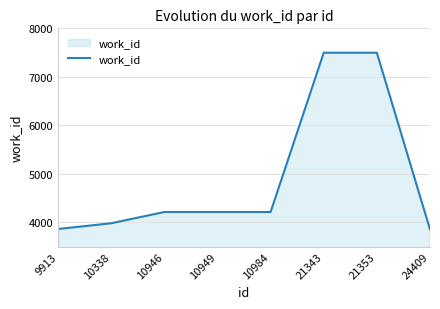

What is the change in value from 10949 to 21343?

+3286